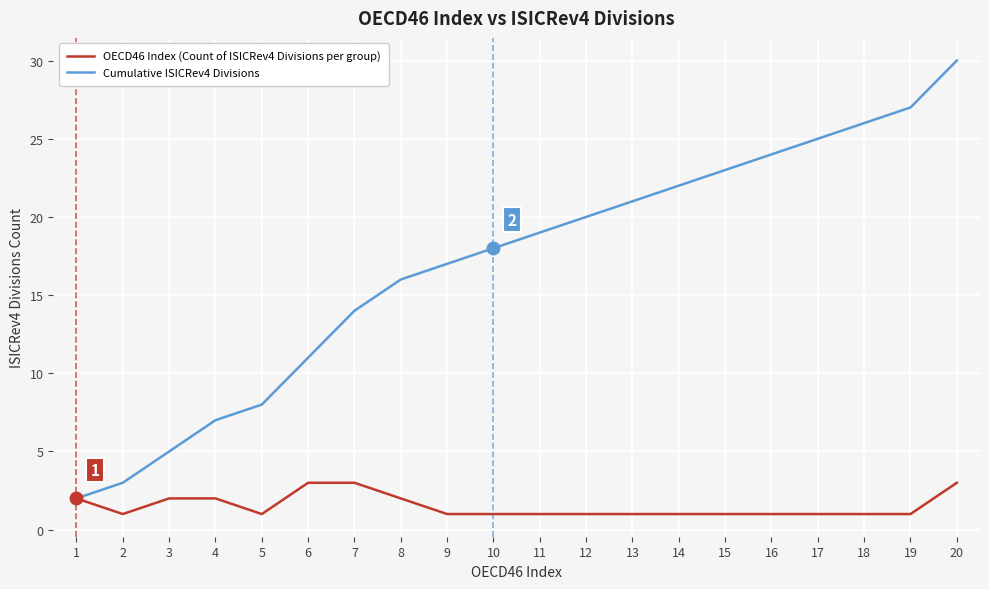

Between 13 and 16, which series saw the biggest shift?

Cumulative ISICRev4 Divisions